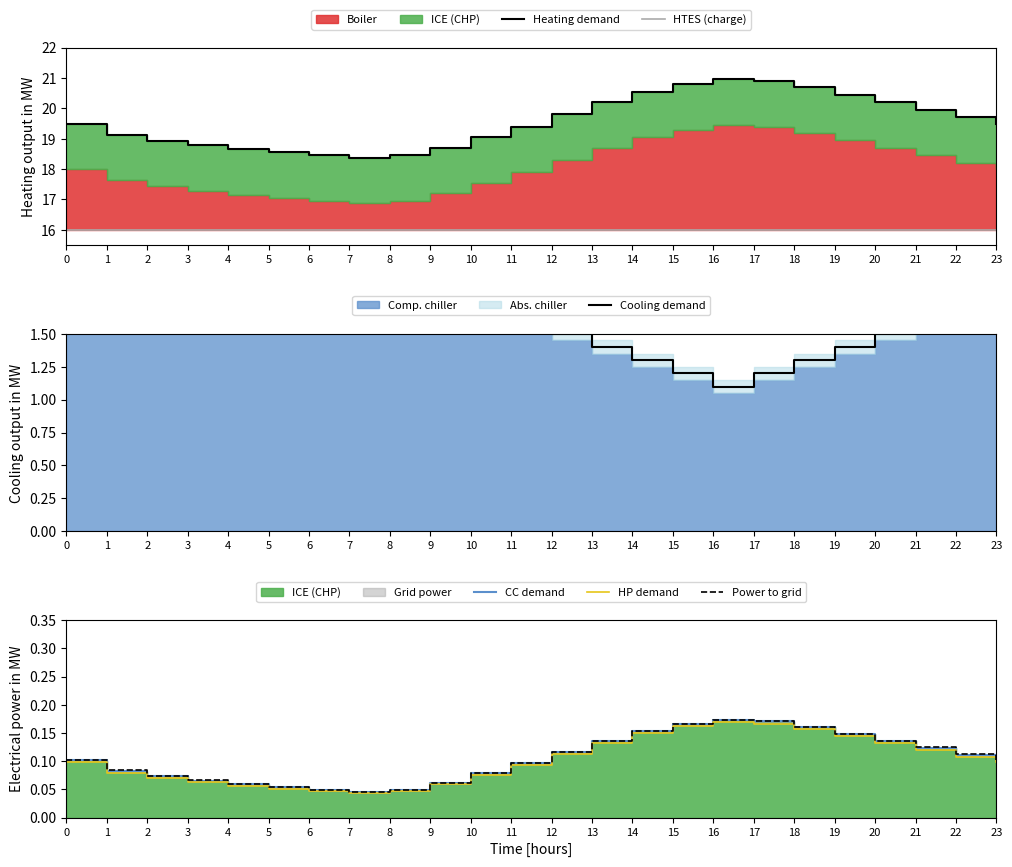

What is the value of the Power to grid point at the 21st from the left?

0.1